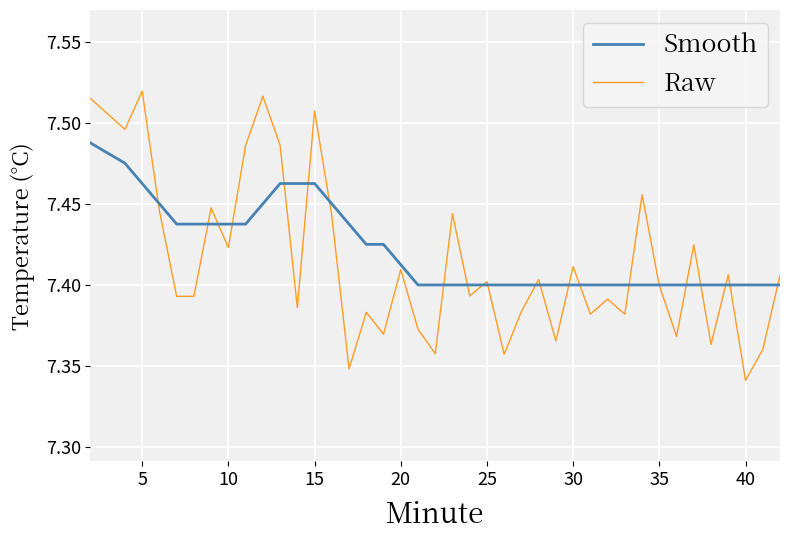

Rank the series by their maximum value, from lowest to highest.

Smooth, Raw